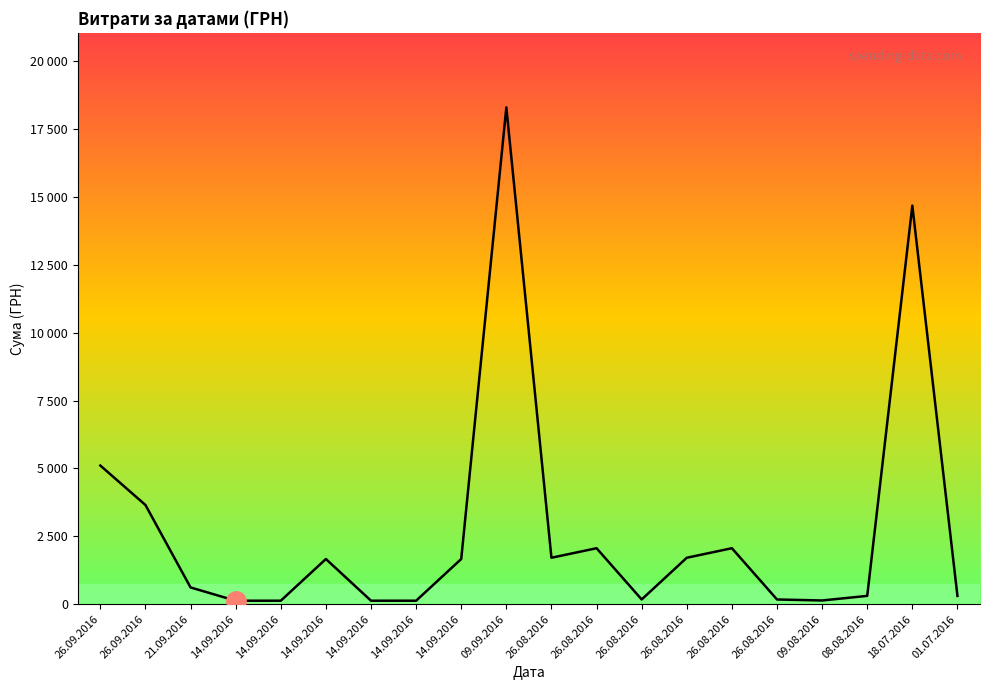

Reading left to right, list all the values displayed in this chart.

5108.2	3654.1	615.0	126.5	126.5	1663.5	126.5	126.5	1663.5	18309.5	1710.0	2061.1	172.1	1710.0	2061.1	172.1	135.0	304.5	14688.8	302.0